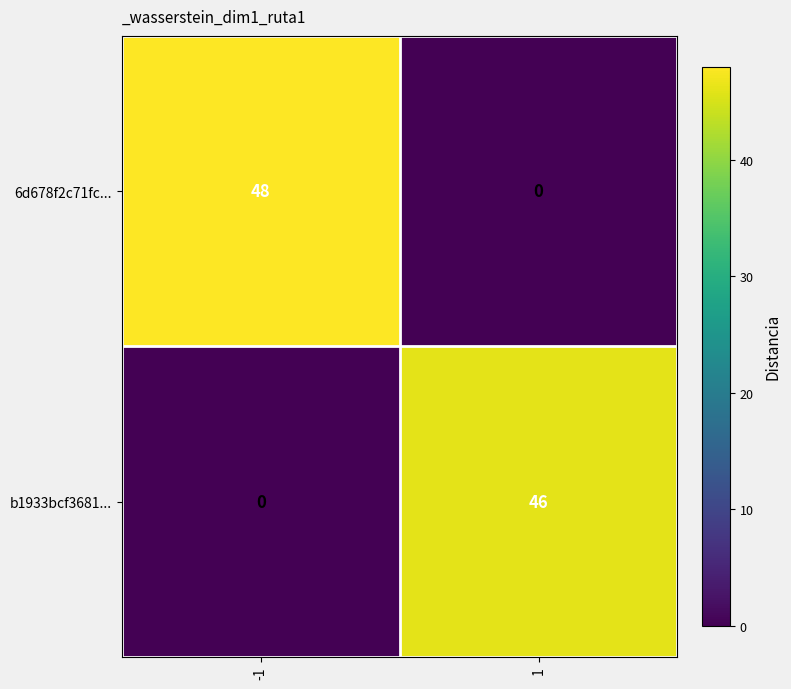

At how many categories does at least one series exceed 43?

2